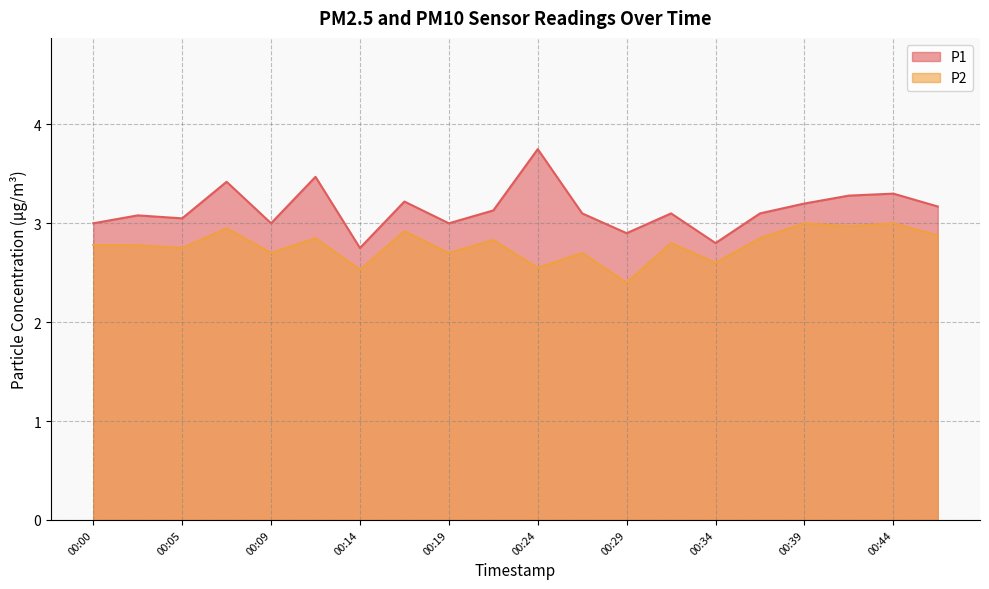

What is the sum of the P1 values at 00:00 and 00:41?

6.3